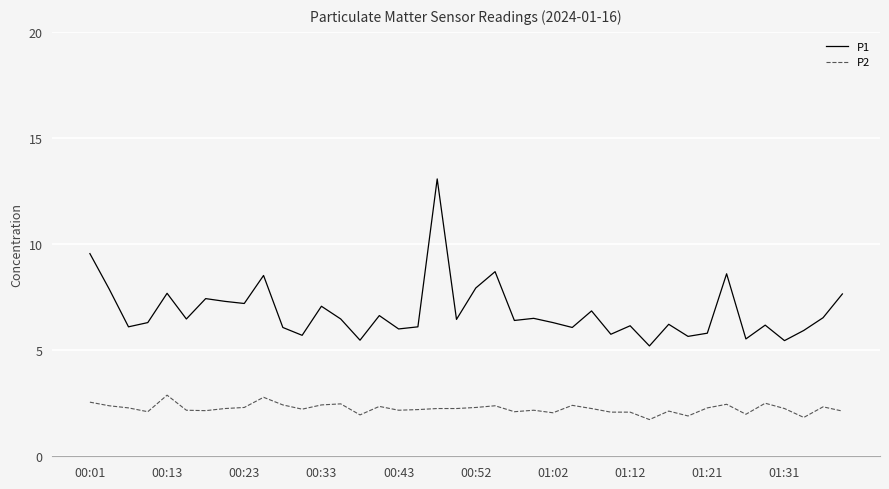

In P1, how many points are higher than both neighbors (excluding endpoints)?

13